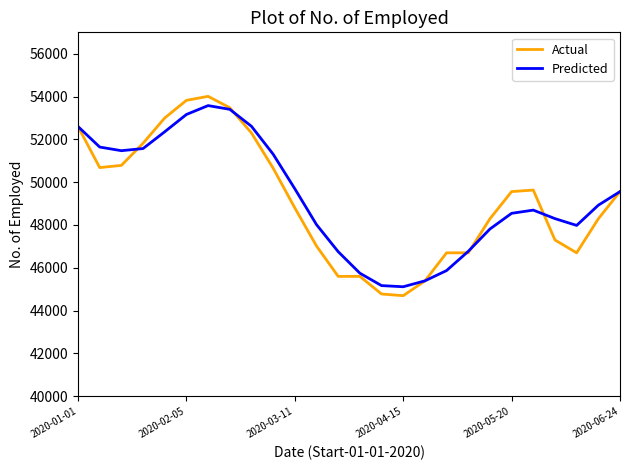

What is the maximum value shown in the chart?

54010.0